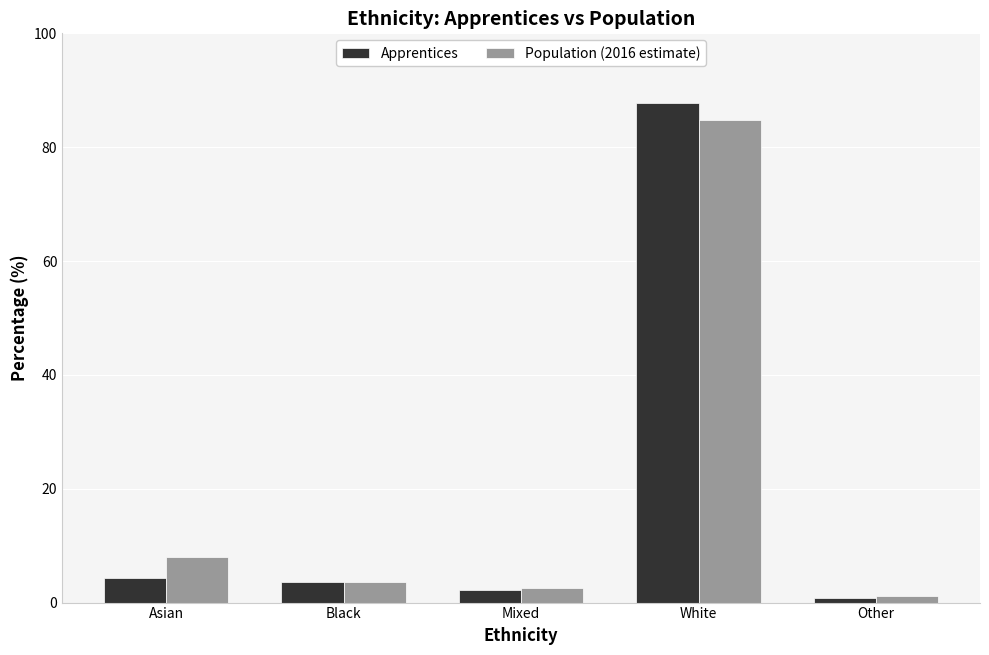

What is the sum of all Population (2016 estimate) values?

100.1